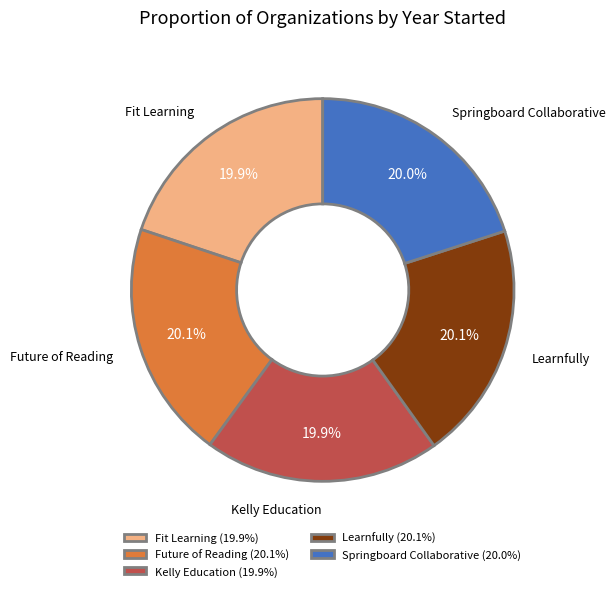

Count the number of slices in the pie.

5